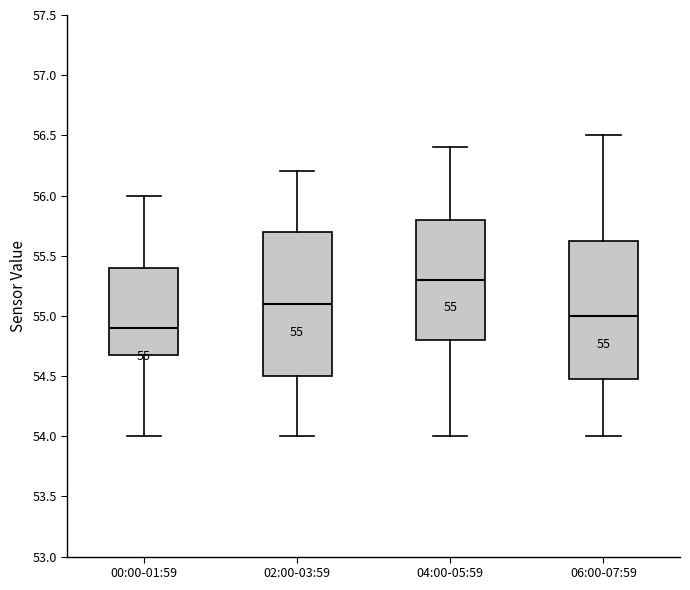

Which box's median line is the lowest?

00:00-01:59